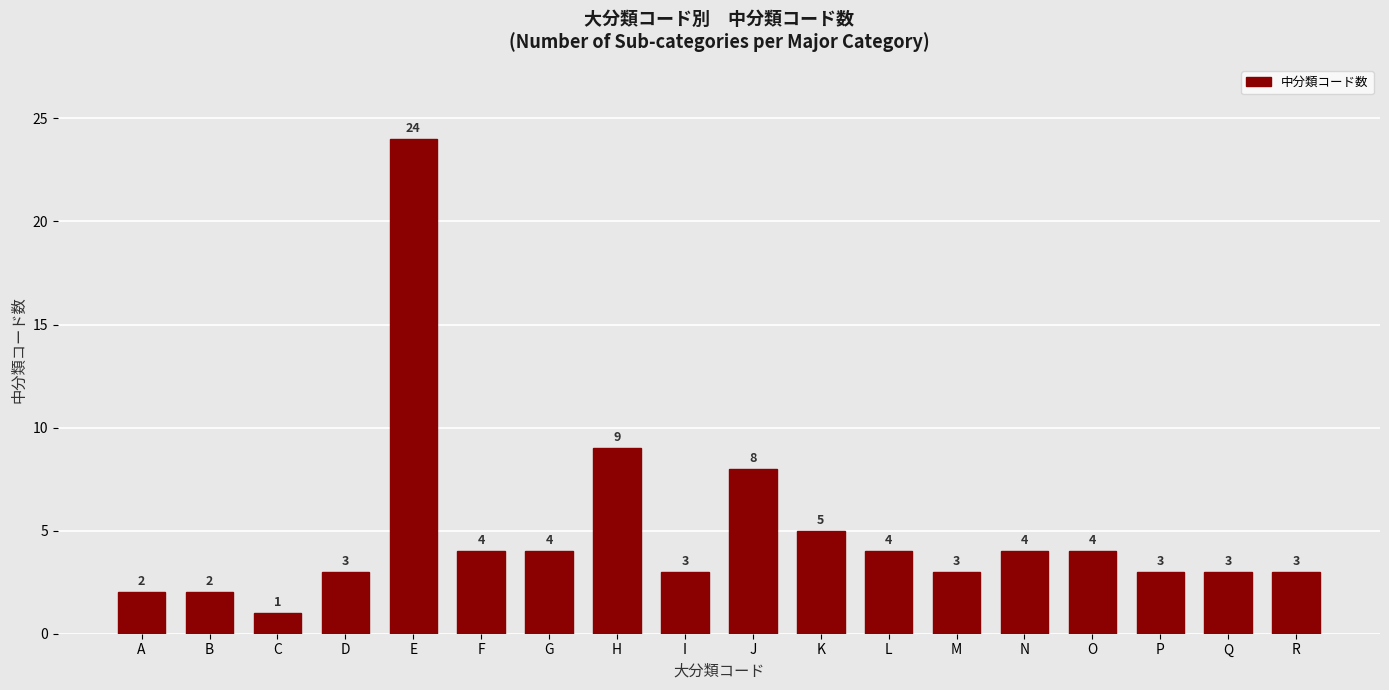

The chart shows a value of 6 at N. True or false?

False